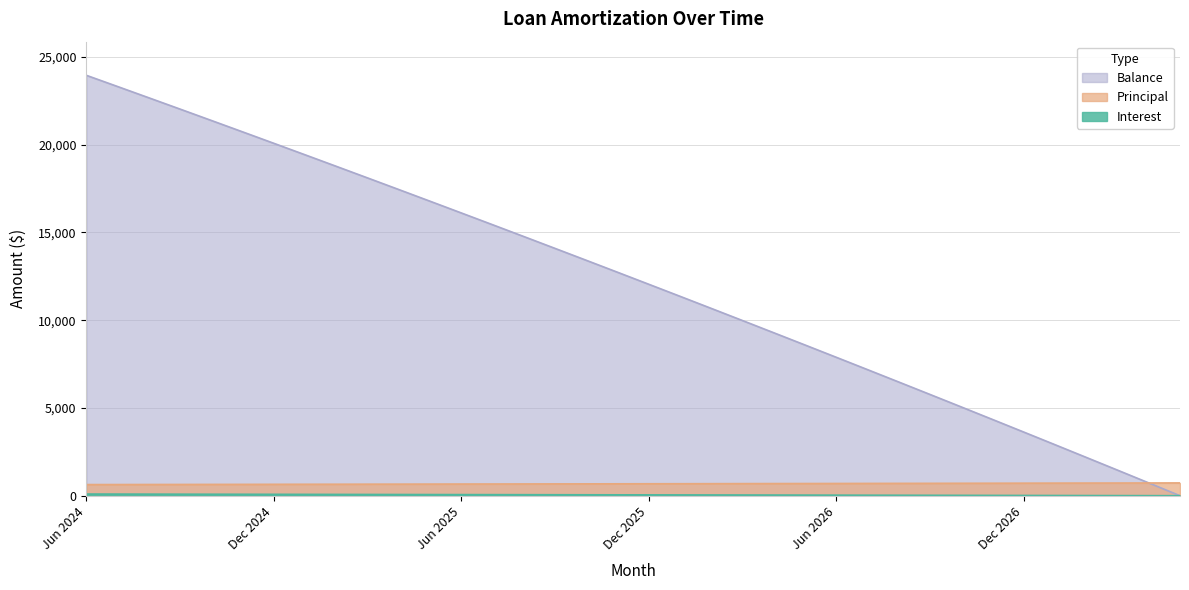

True or false: Balance has more than 1 interior local peaks.

False